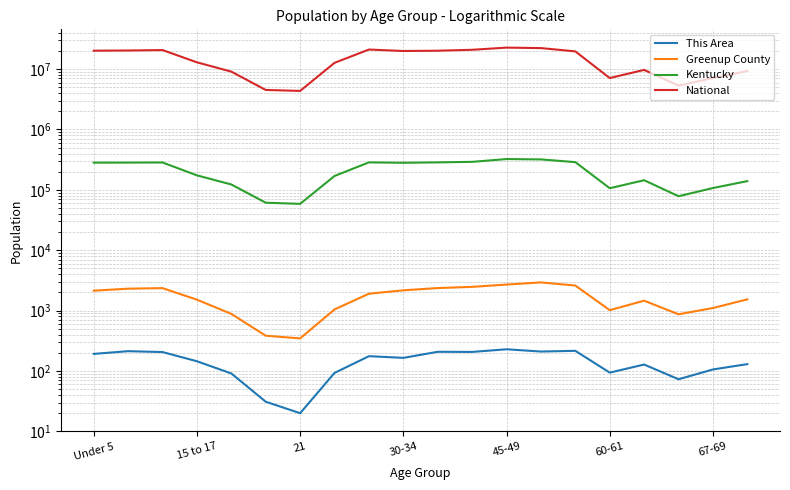

What is the greatest value displayed?

22708591